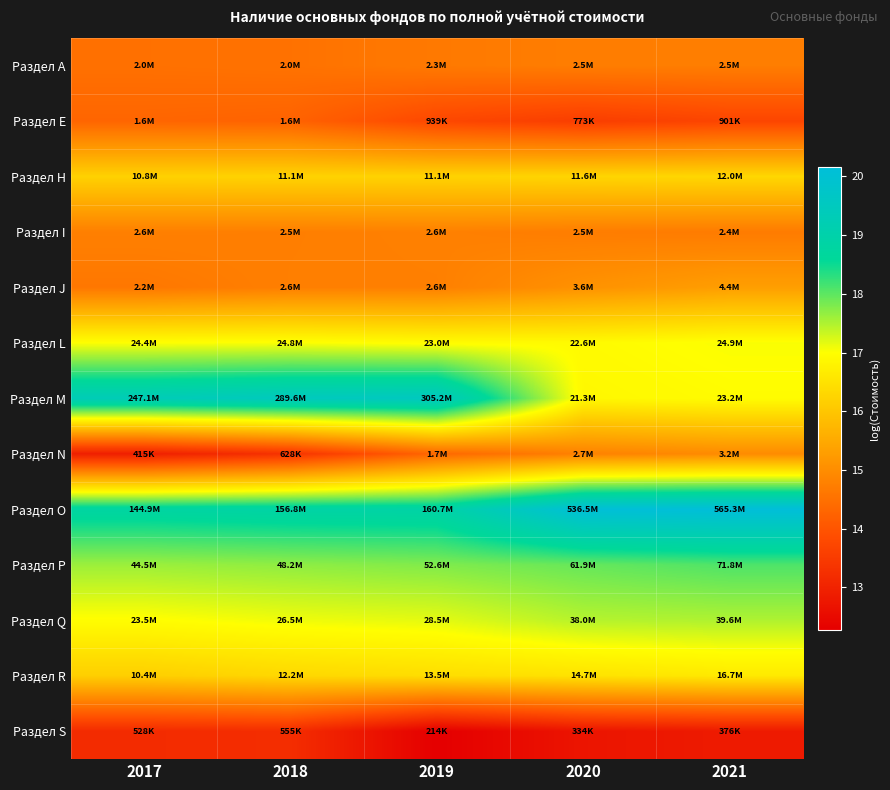

At which category is the sum across all series the highest?

2021